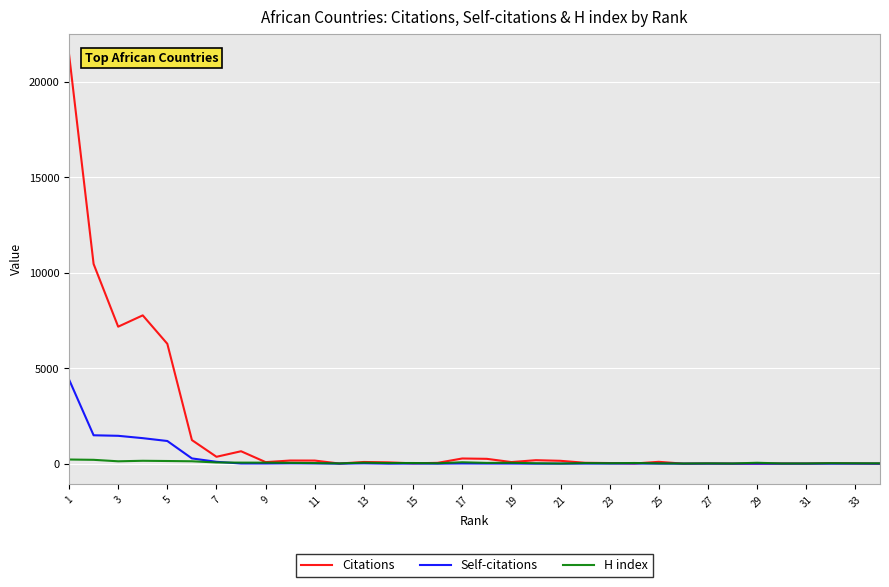

Which series has the largest range (max minus min)?

Citations